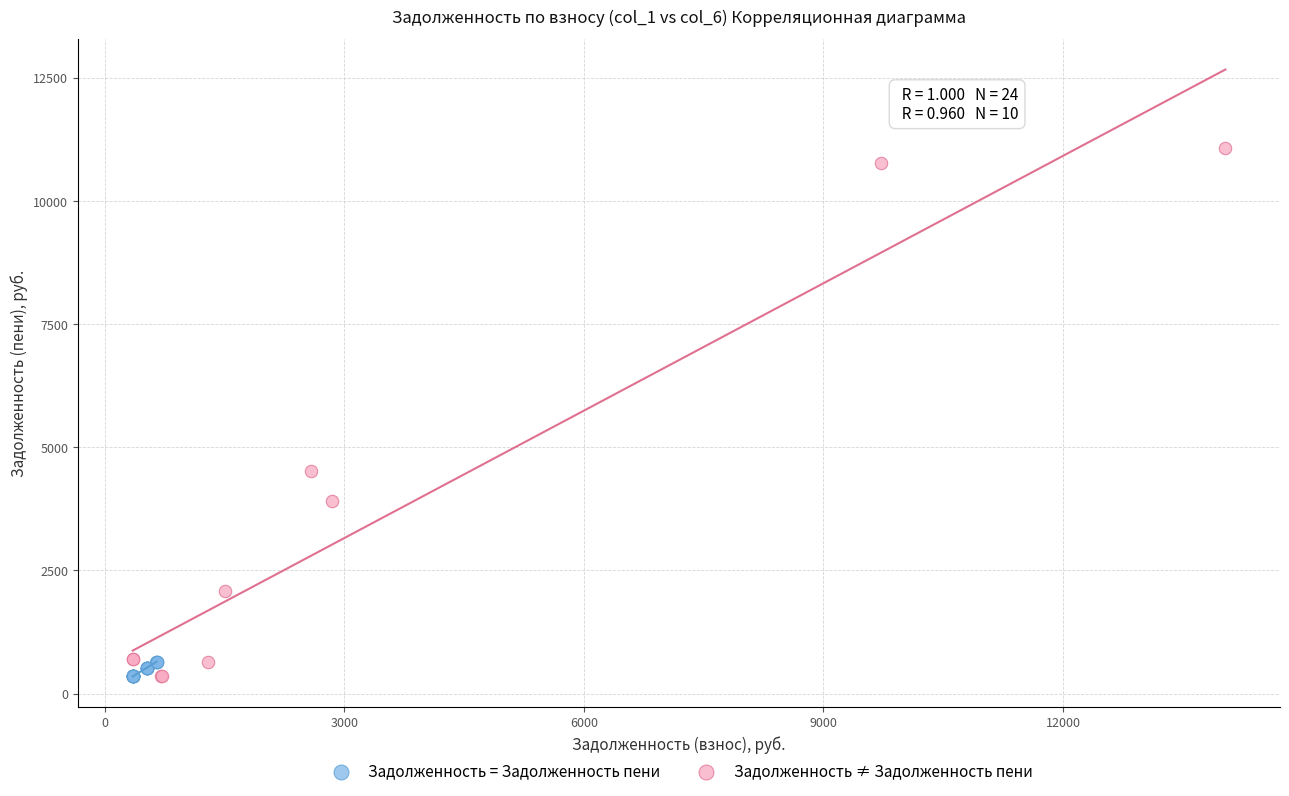

Which series has the widest spread of Y values?

Задолженность ≠ Задолженность пени